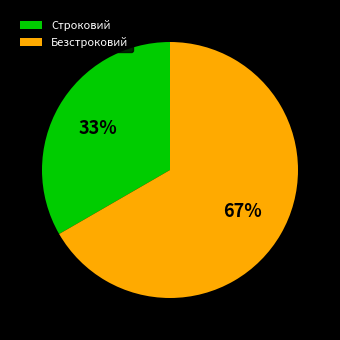

Which has a higher value, Безстроковий or Строковий?

Безстроковий